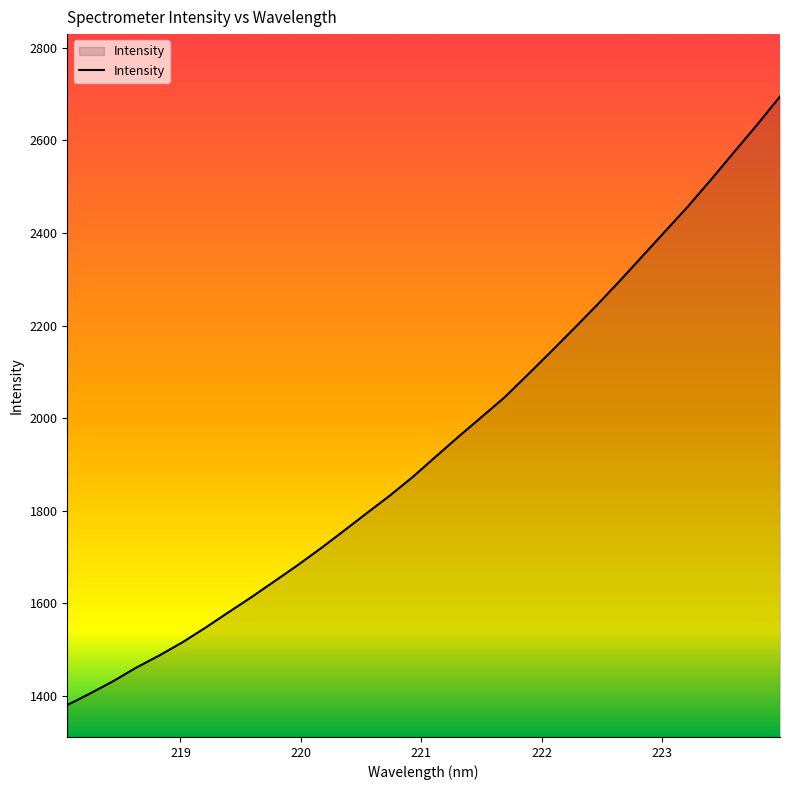

What is the difference between the maximum and minimum values?

1314.3